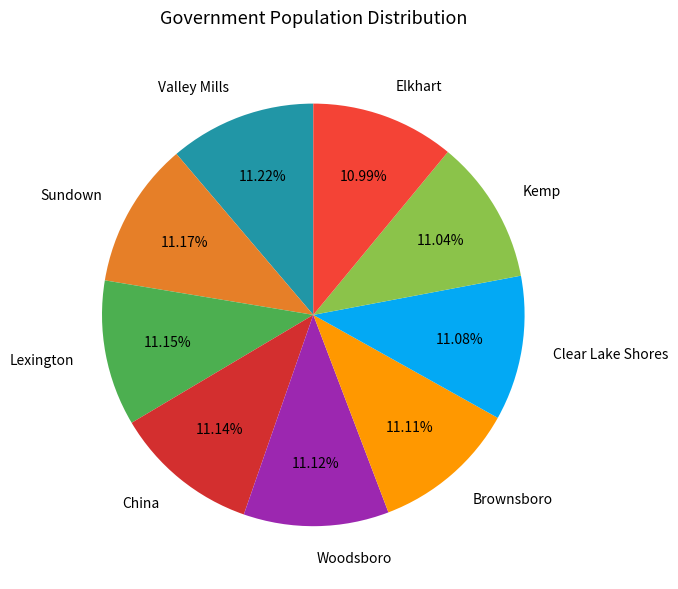

Does Clear Lake Shores represent more than half of the total?

No